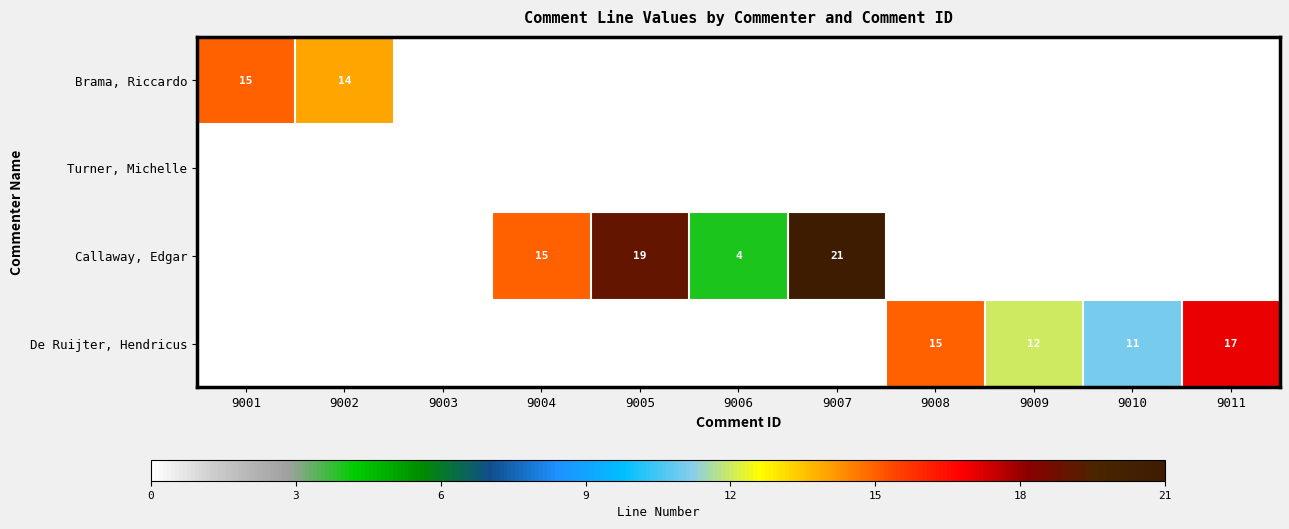

Which has a higher value, 9008 or 9006?

9008